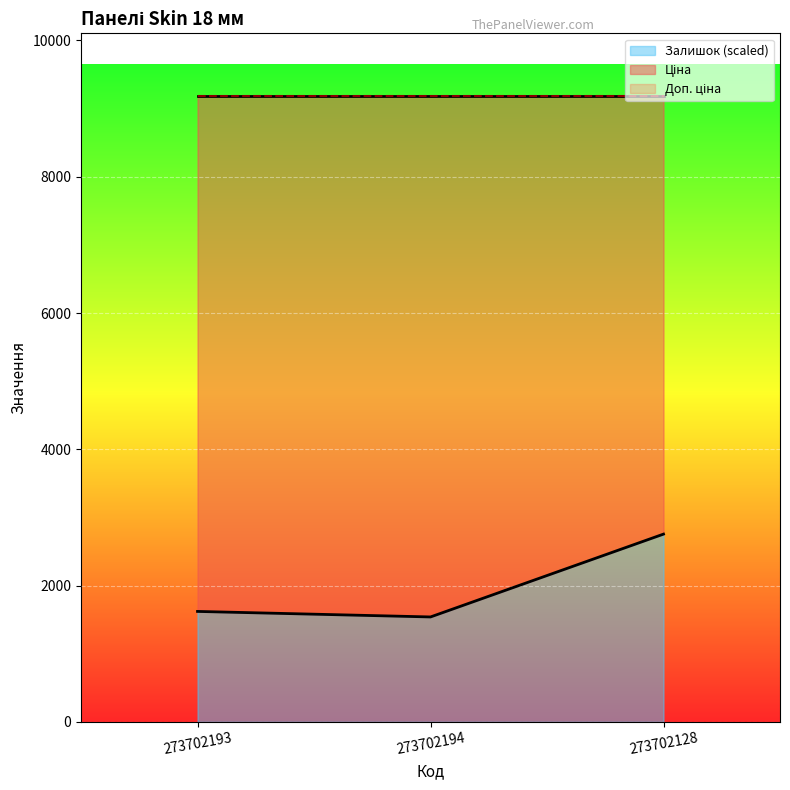

Which category has the lowest value in the Доп. ціна series?

273702193